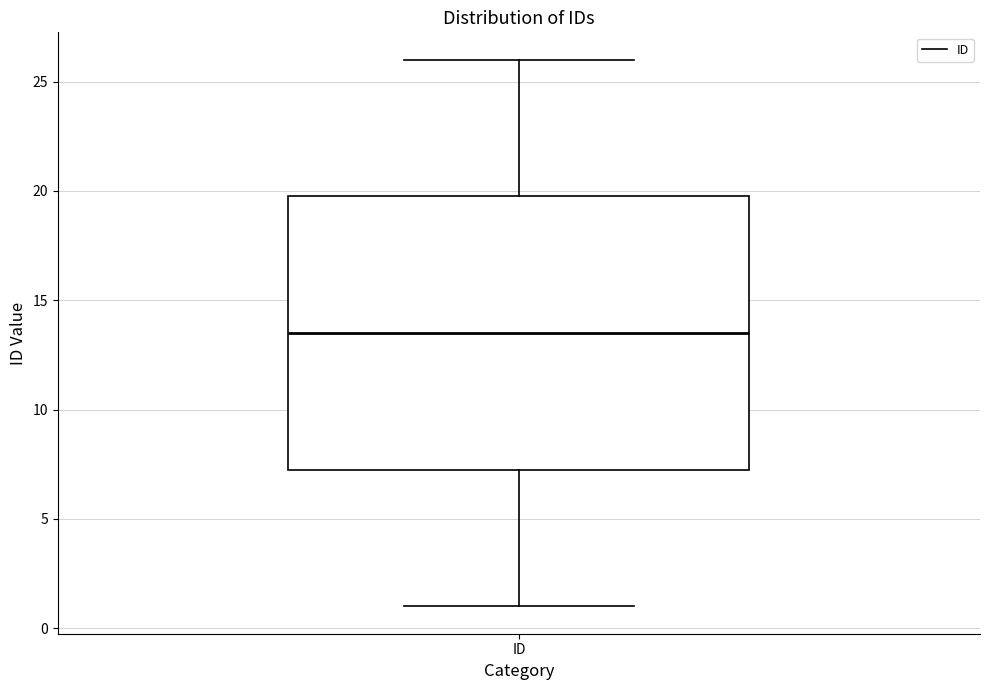

Where does the upper whisker of the box for ID end on the y-axis? The values are not printed on the chart, so give them approximately, as read against the axis.

26.0